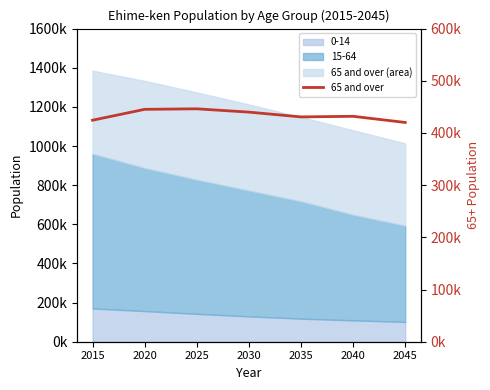

At which label is the value closest to 433217?

2040